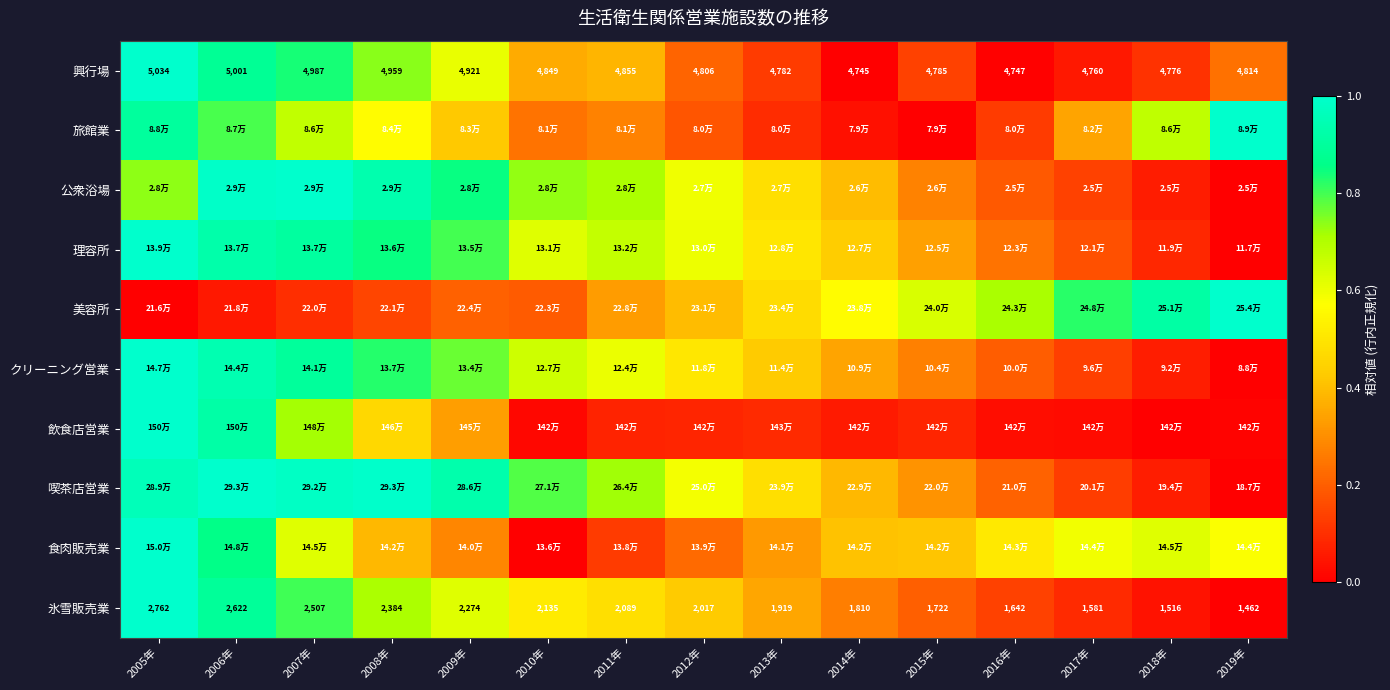

Is the value of 公衆浴場 at 2018年 greater than the value of 喫茶店営業 at 2018年?

No